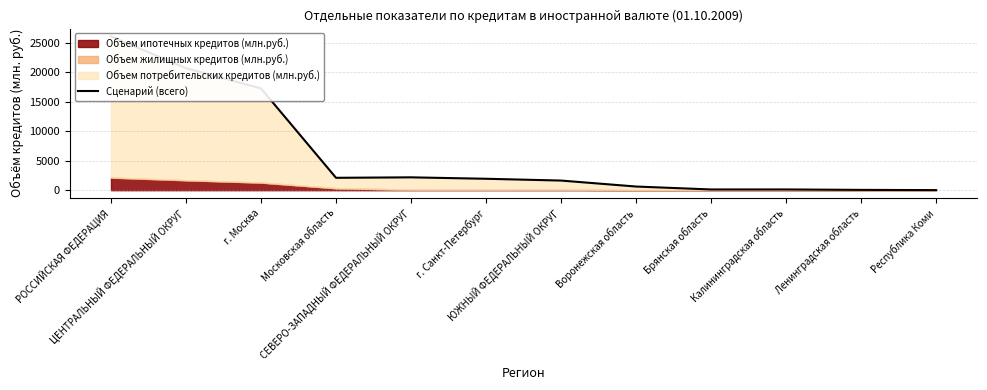

How many values exceed 1935?

6